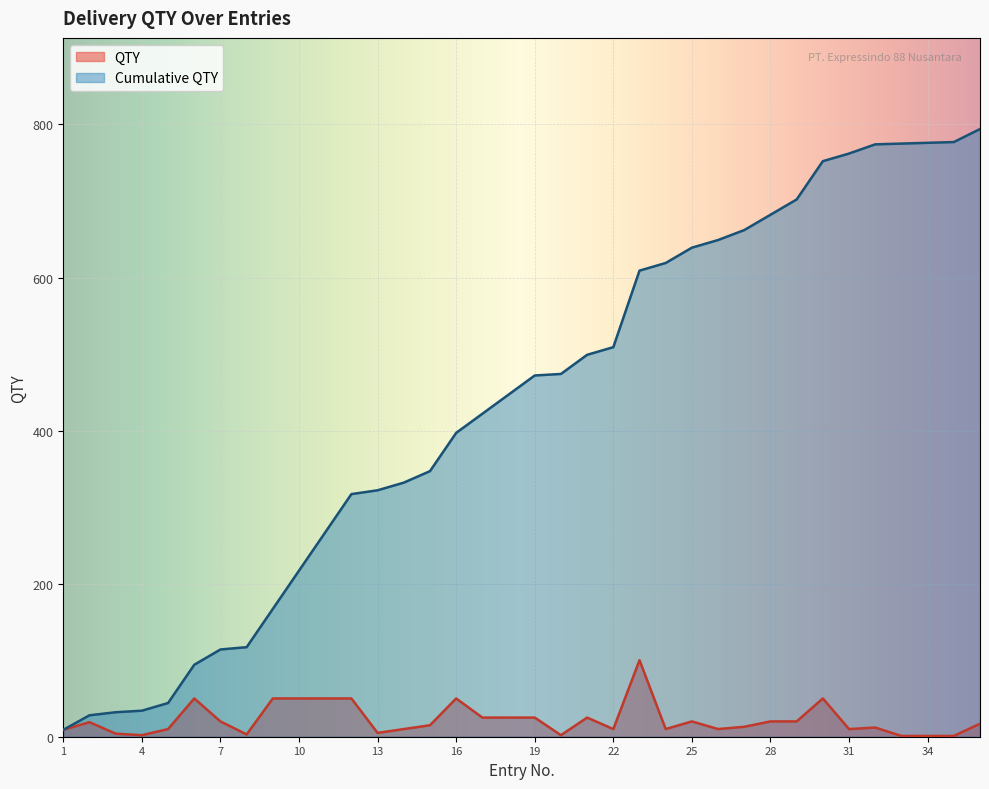

What is the difference between the highest and lowest values at 5?

34